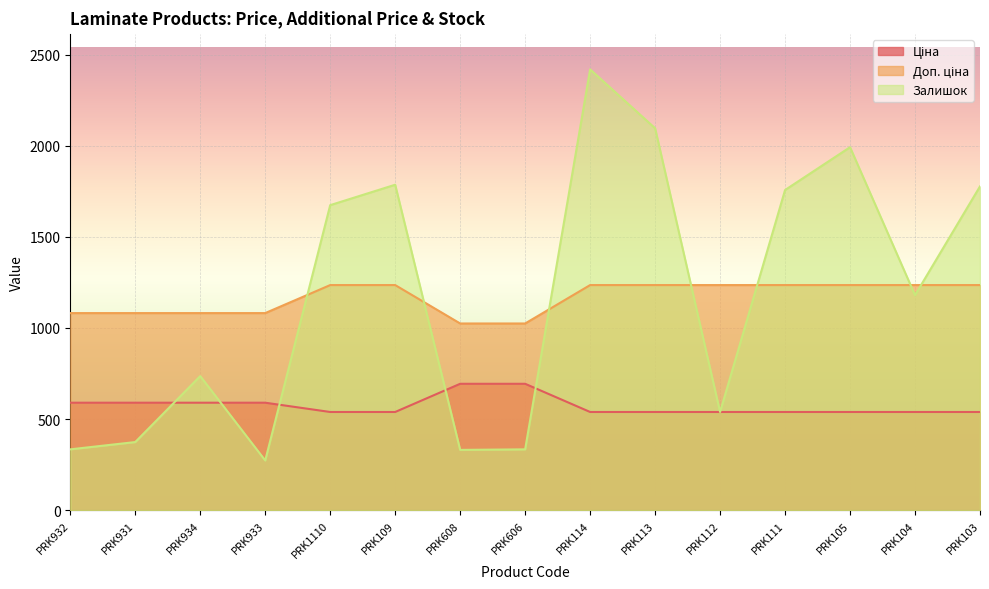

Rank the series at PRK932 from highest to lowest value.

Доп. ціна, Ціна, Залишок